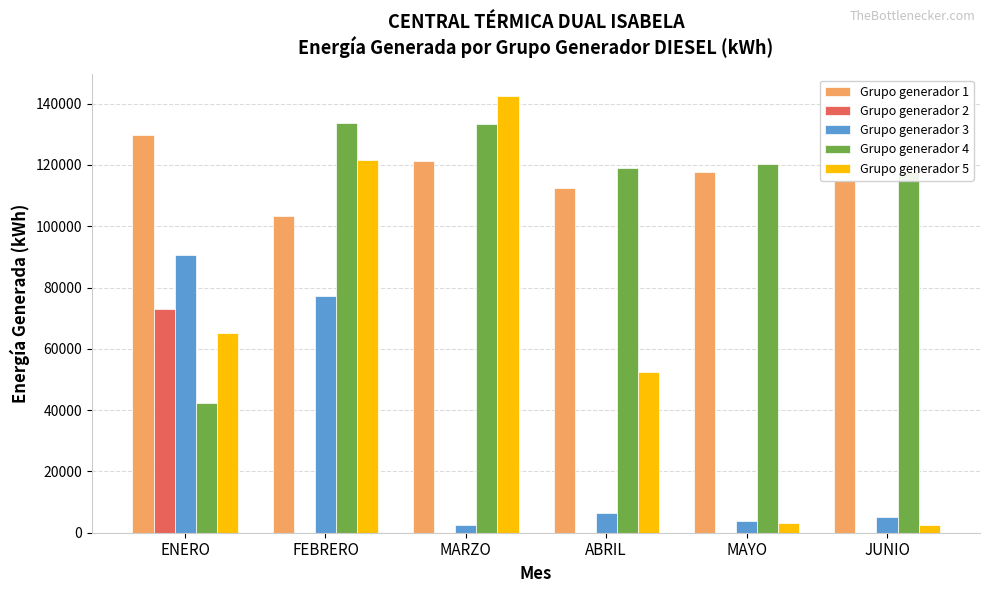

Which series has the largest range (max minus min)?

Grupo generador 5